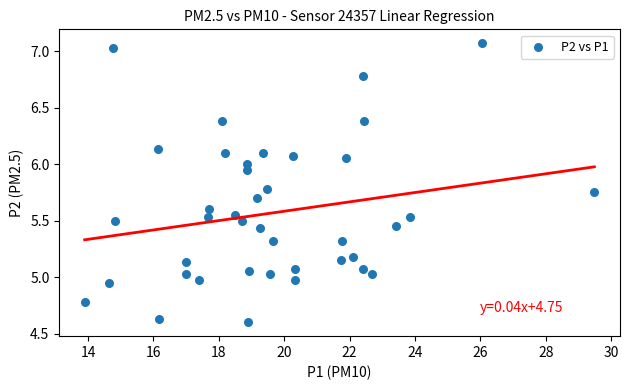

What is the range of Y values (max minus min)?

2.5